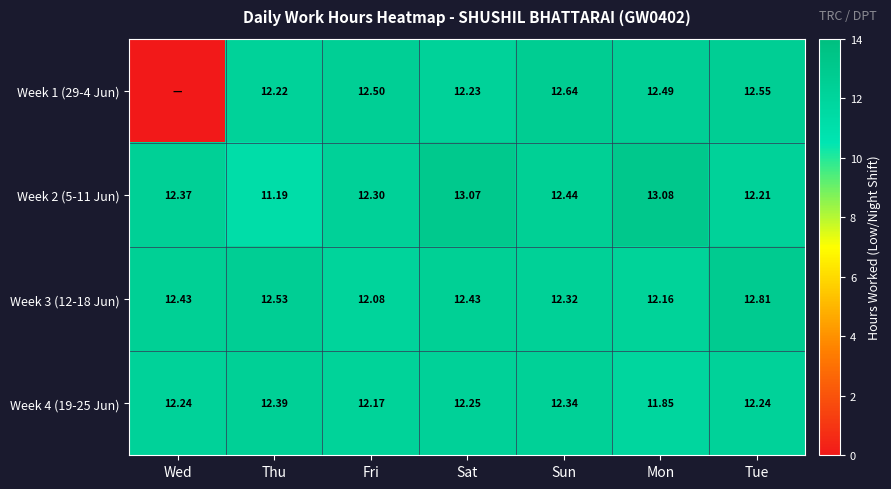

What is the maximum value shown in the chart?

13.1